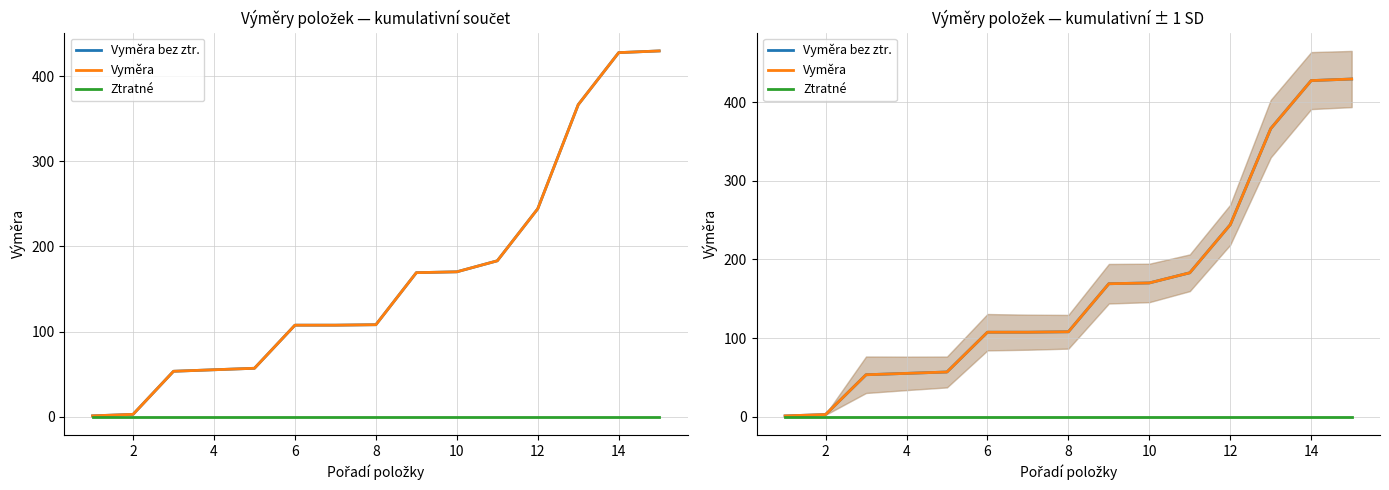

How many lines are shown in the chart?

3